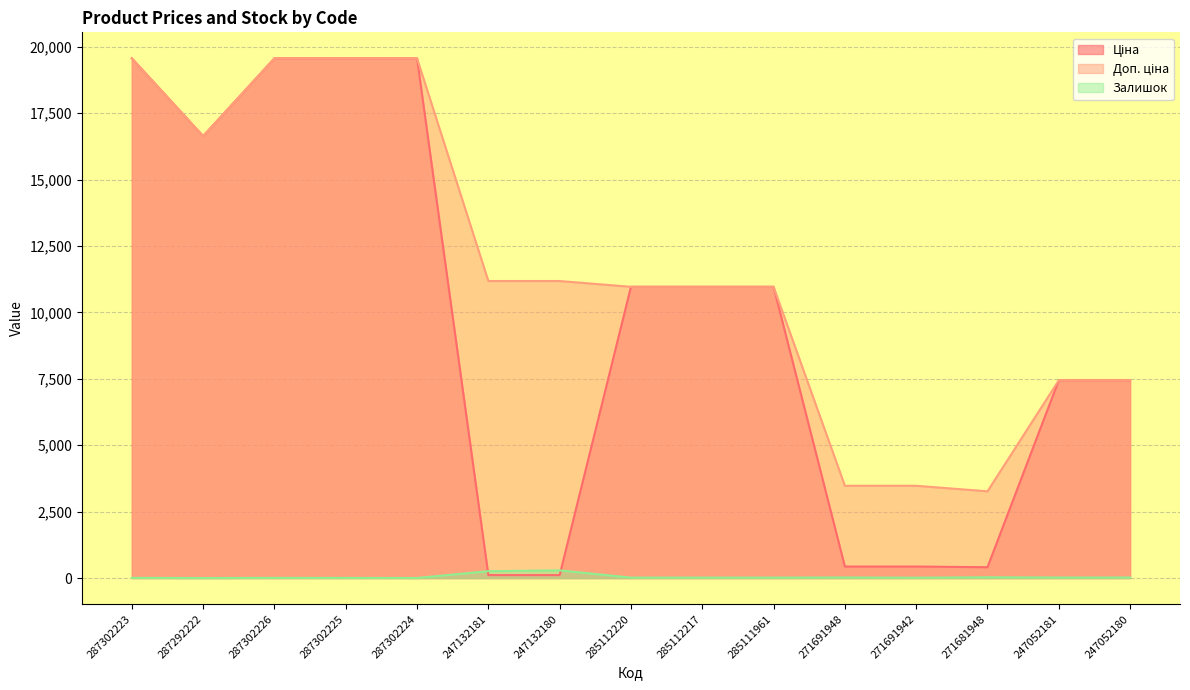

How many data points in Залишок are above 17?

6